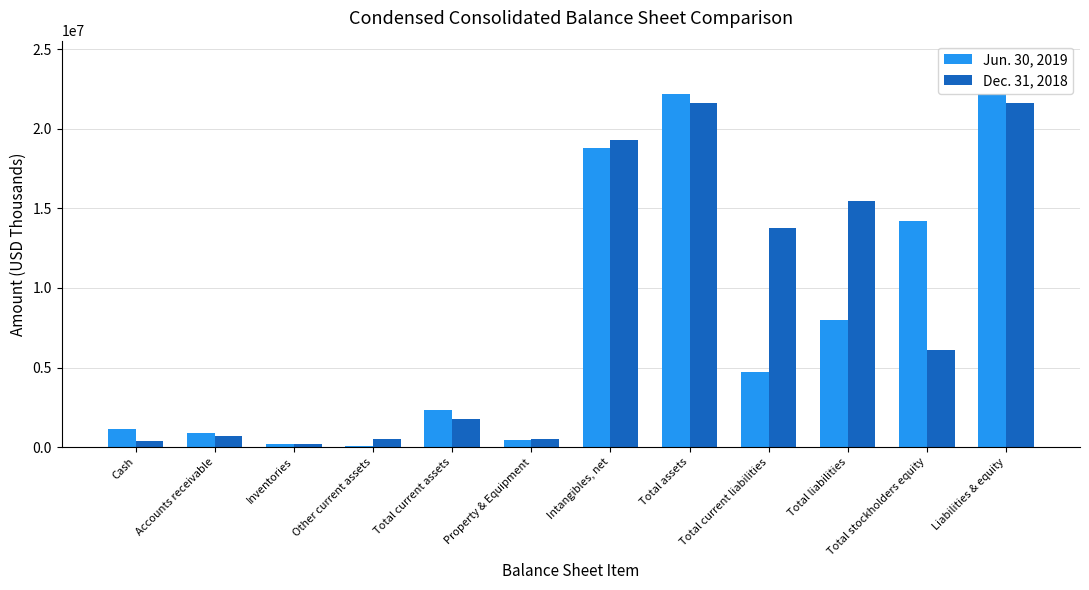

Which series has the largest total across all categories?

Dec. 31, 2018